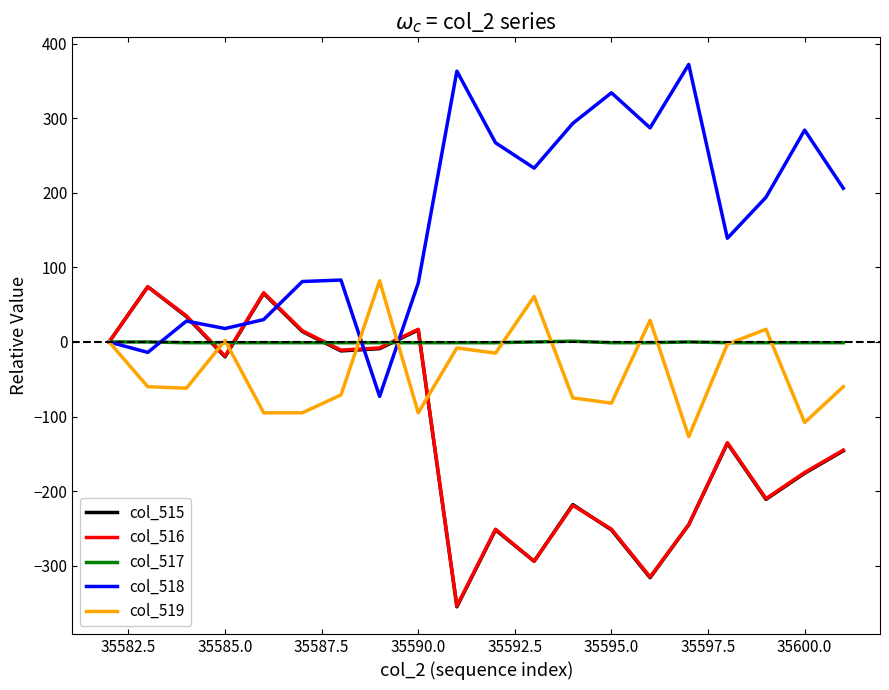

What is the minimum value shown in the chart?

-355